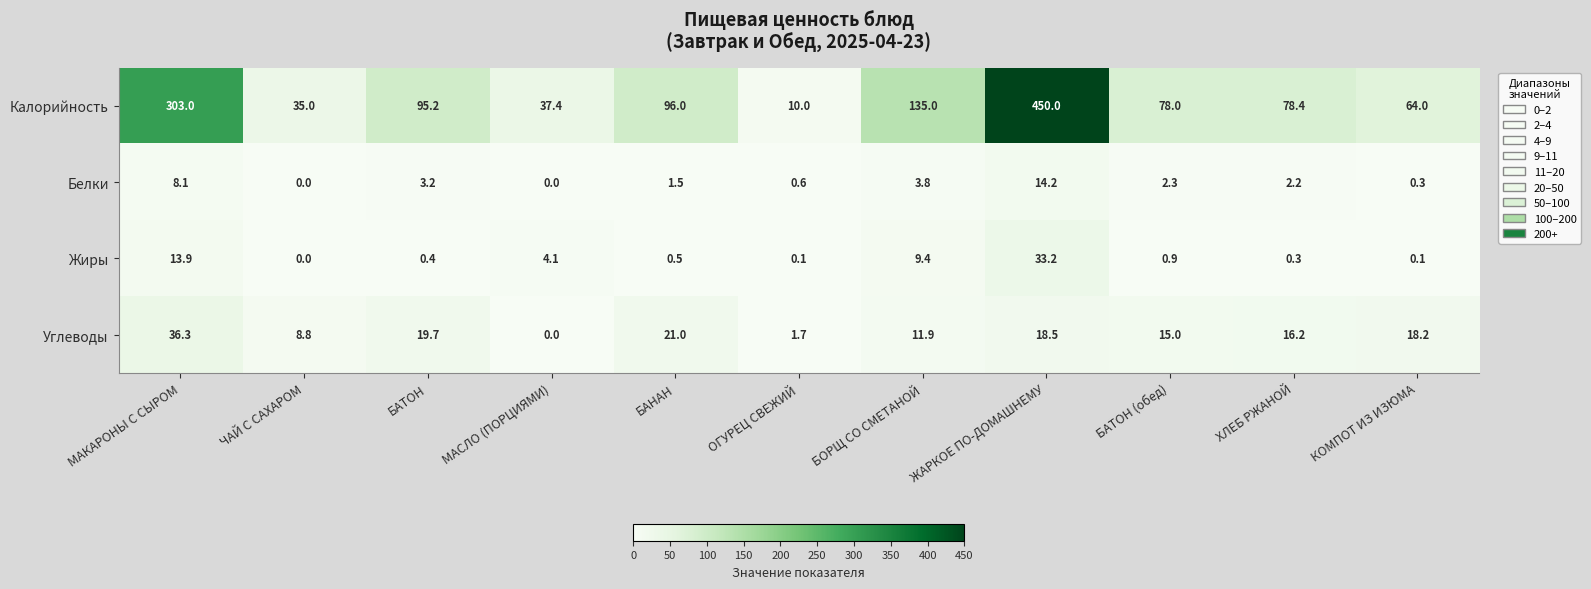

Read the Белки value at БАТОН.

3.2